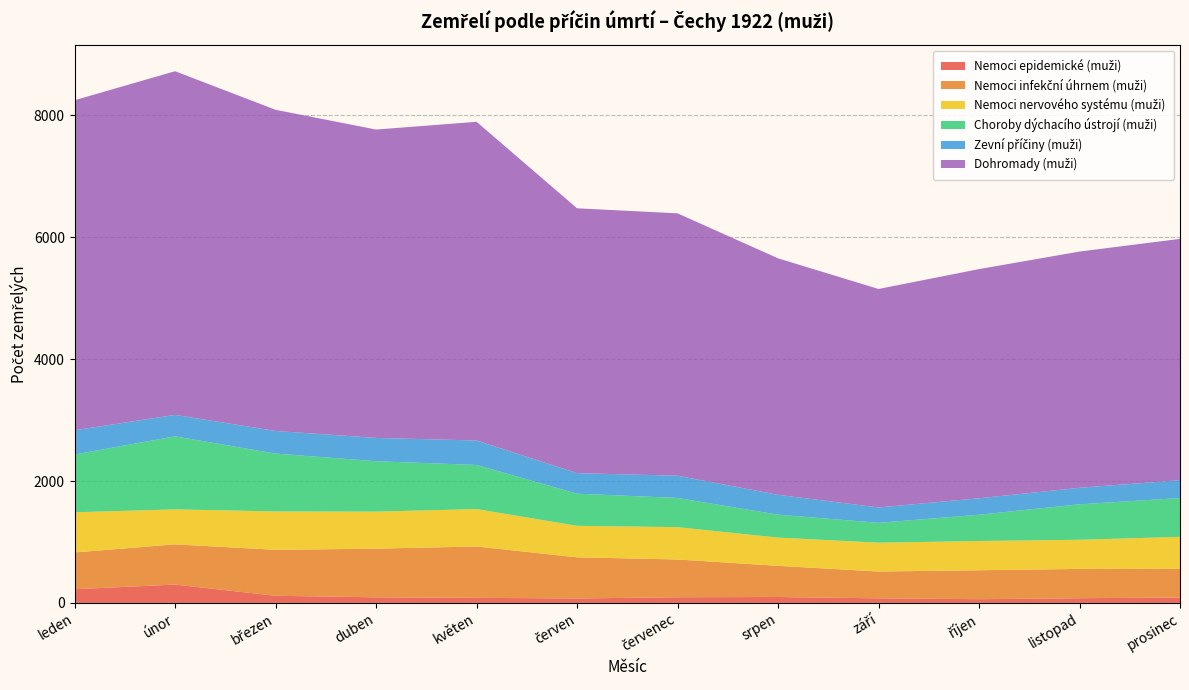

Reading left to right, list all the values displayed in this chart.

Nemoci epidemické (muži): leden=225	únor=301	březen=117	duben=92	květen=83	červen=73	červenec=93	srpen=97	září=75	říjen=61	listopad=77	prosinec=88
Nemoci infekční úhrnem (muži): leden=603	únor=660	březen=754	duben=798	květen=843	červen=675	červenec=620	srpen=511	září=440	říjen=475	listopad=481	prosinec=471
Nemoci nervového systému (muži): leden=659	únor=574	březen=630	duben=608	květen=614	červen=517	červenec=530	srpen=464	září=473	říjen=480	listopad=478	prosinec=525
Choroby dýchacího ústrojí (muži): leden=948	únor=1198	březen=949	duben=827	květen=723	červen=527	červenec=479	srpen=376	září=326	říjen=431	listopad=582	prosinec=637
Zevní příčiny (muži): leden=398	únor=352	březen=372	duben=382	květen=402	červen=337	červenec=365	srpen=326	září=252	říjen=270	listopad=271	prosinec=293
Dohromady (muži): leden=5415	únor=5639	březen=5269	duben=5060	květen=5229	červen=4346	červenec=4305	srpen=3880	září=3585	říjen=3760	listopad=3876	prosinec=3959